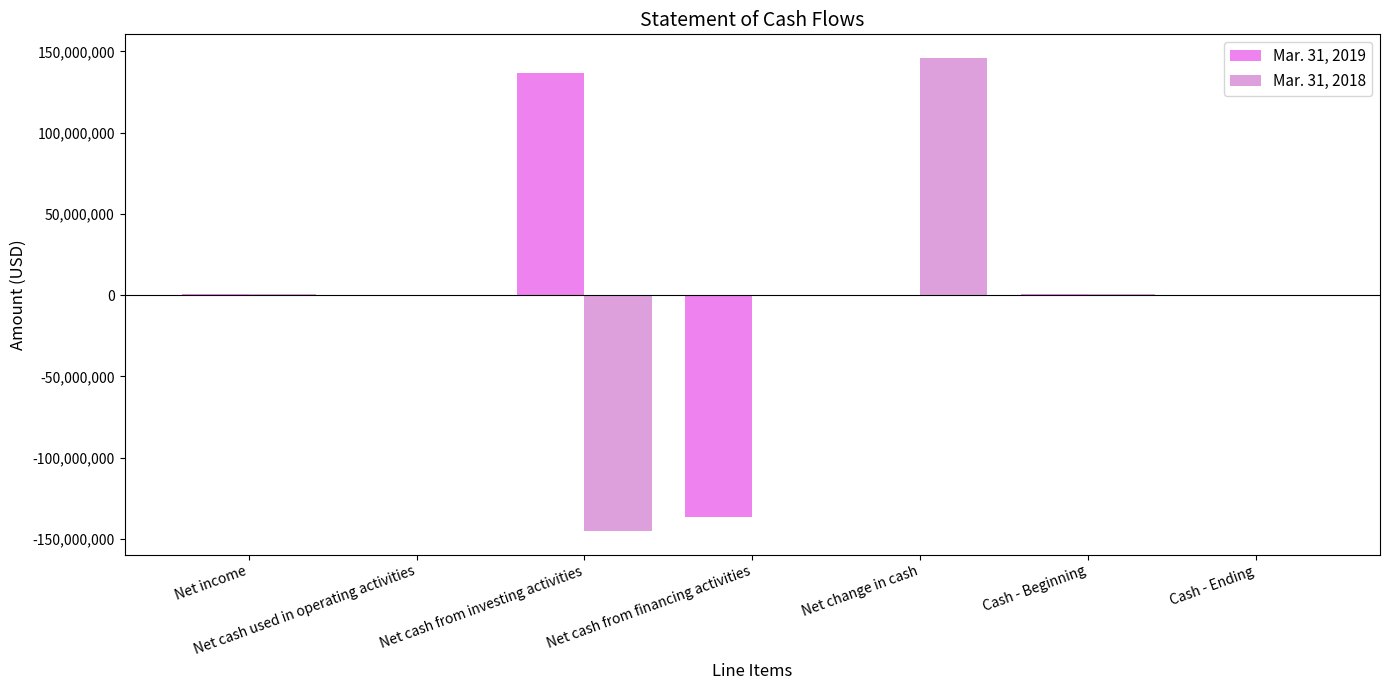

How many groups of bars are there?

7